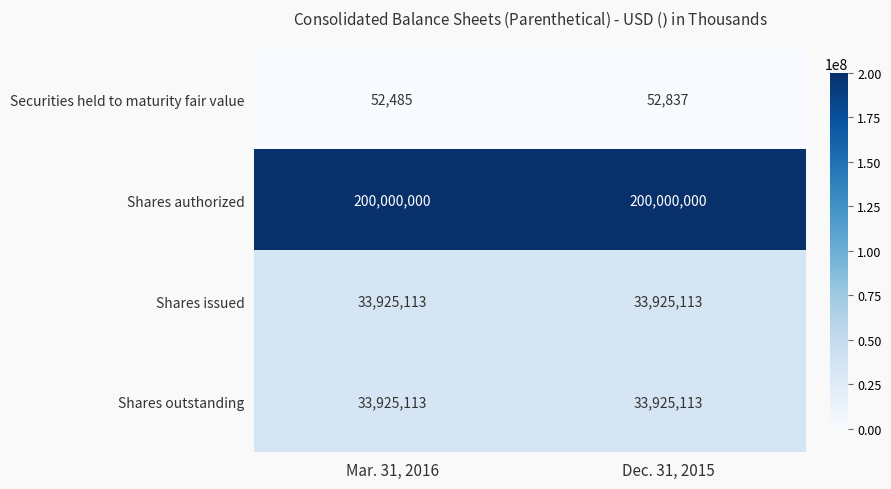

How many data points does each series have?

2